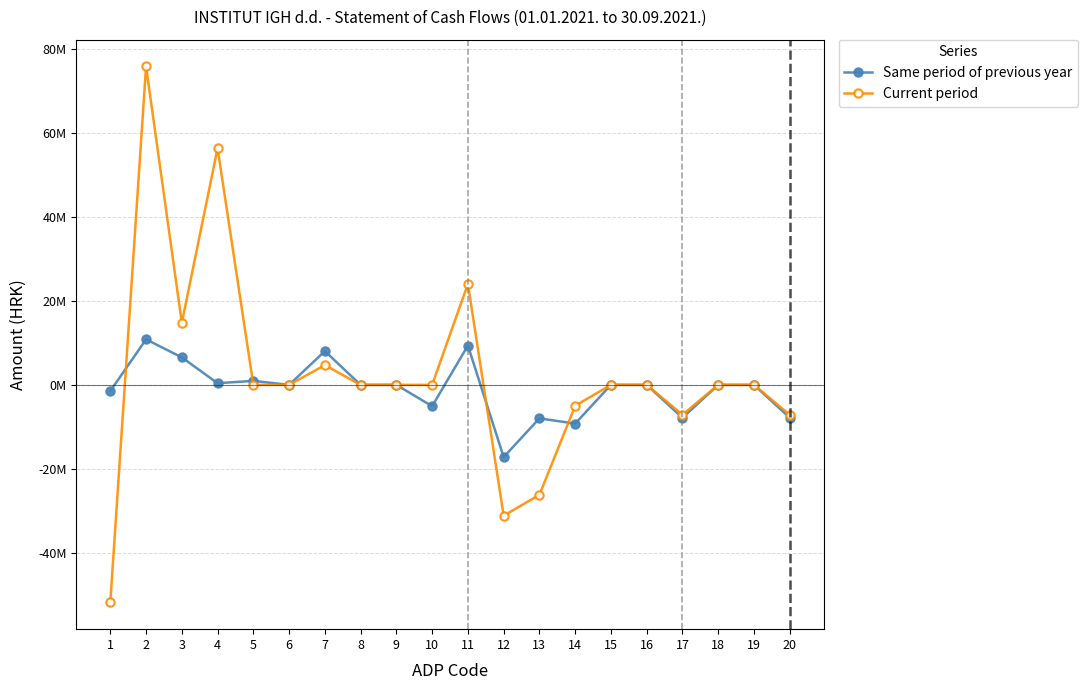

Reading right to left, extract all data points from this chart.

Same period of previous year: -7851607	0	0	-7851607	0	0	-9240887	-7991759	-17232646	9381039	-5090449	0	0	8043717	0	950643	396000	6554313	10854224	-1473185
Current period: -7144834	0	0	-7144834	0	0	-4985454	-26223909	-31209363	24064529	0	0	0	4712924	0	0	56432426	14797240	75942590	-51878061